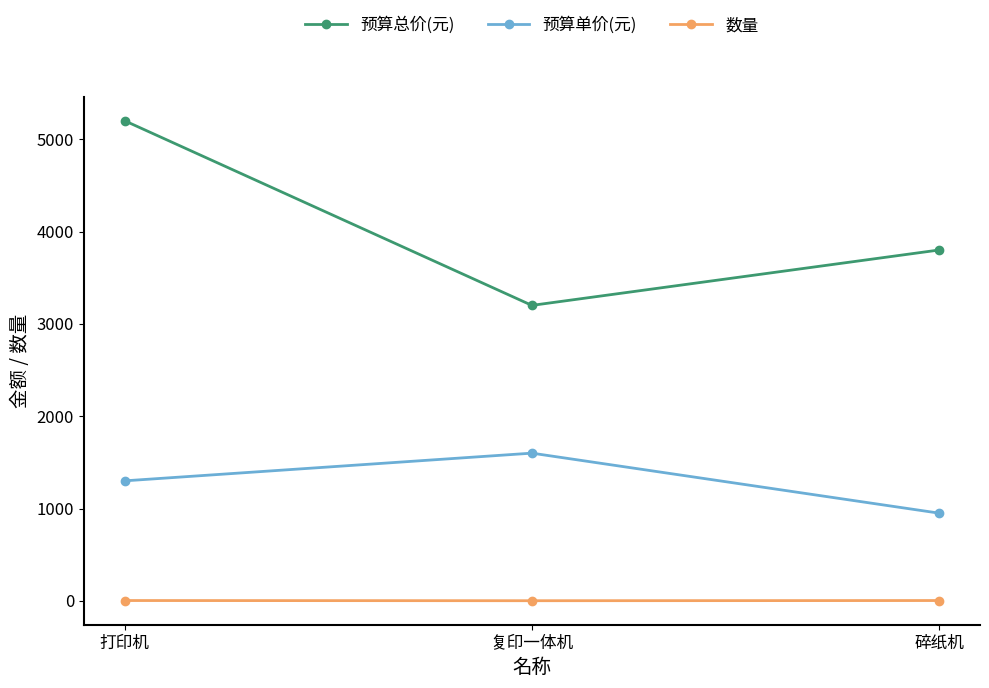

List the series in order of their peak value, lowest first.

数量, 预算单价(元), 预算总价(元)